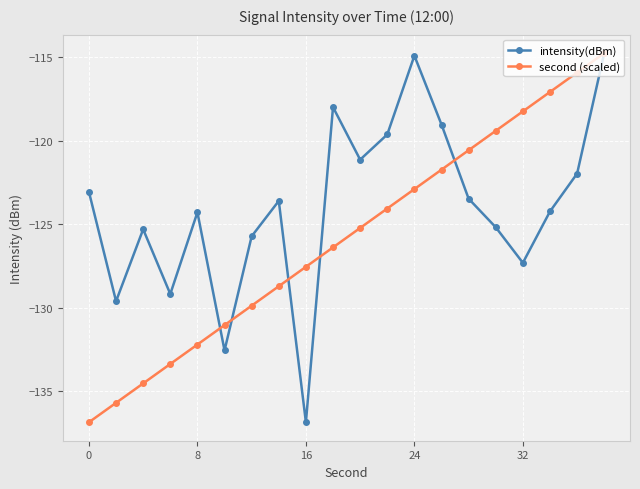

Does the chart display data point markers on the line(s)?

Yes